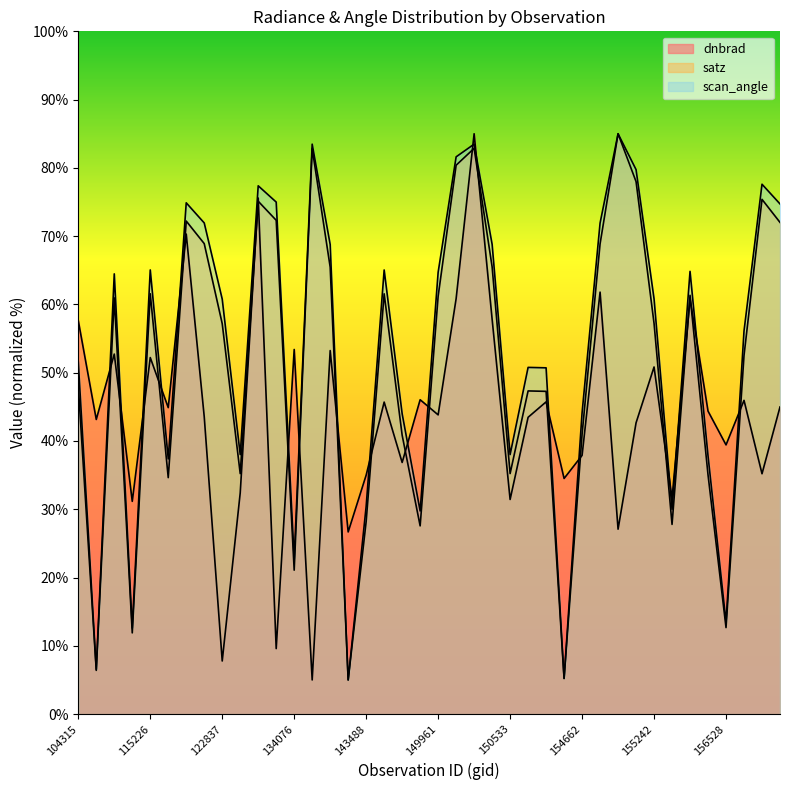

At which label does scan_angle reach its minimum?

139217